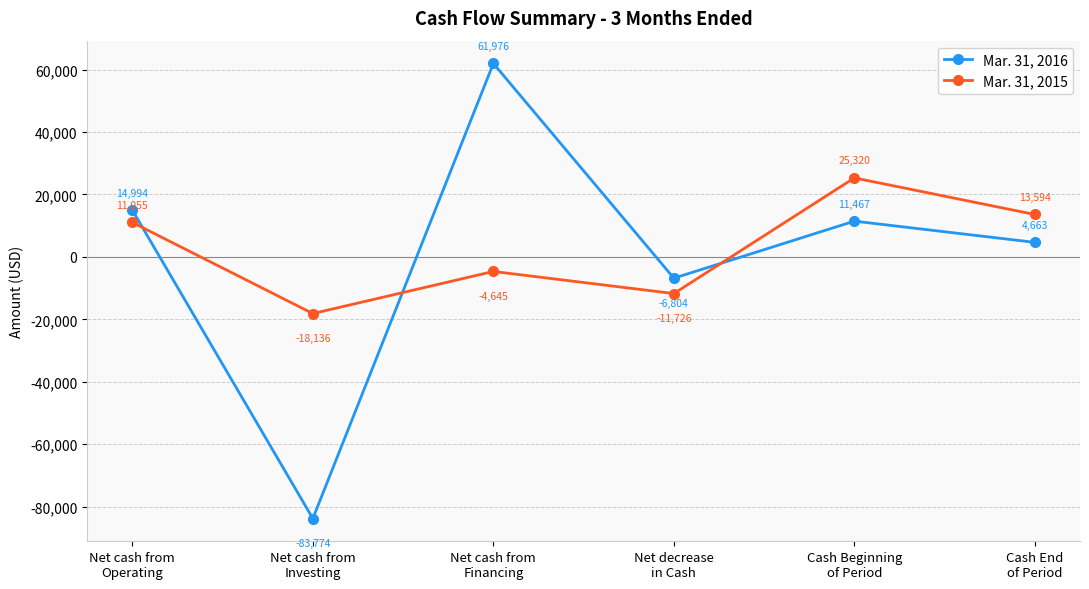

Reading left to right, list all the values displayed in this chart.

Mar. 31, 2016: 14994	-83774	61976	-6804	11467	4663
Mar. 31, 2015: 11055	-18136	-4645	-11726	25320	13594